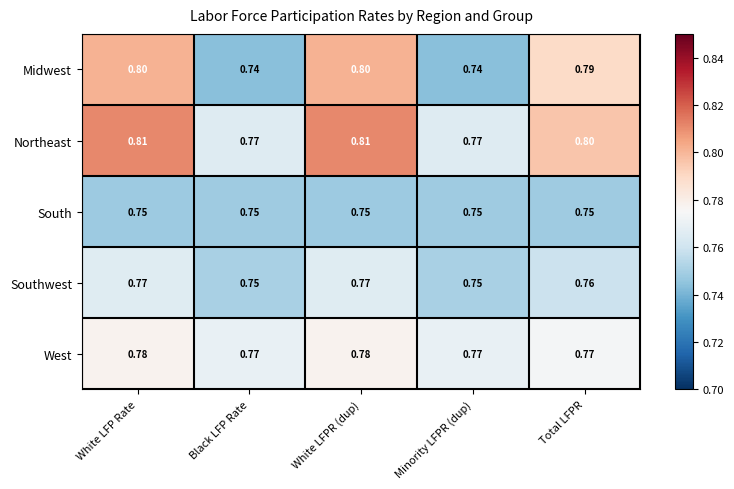

Rank the series by their maximum value, from lowest to highest.

South, Southwest, West, Midwest, Northeast